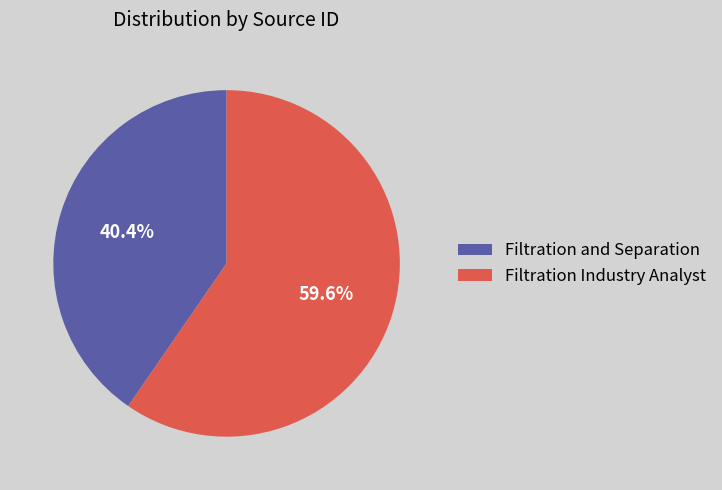

Which category has the biggest portion of the pie?

Filtration Industry Analyst